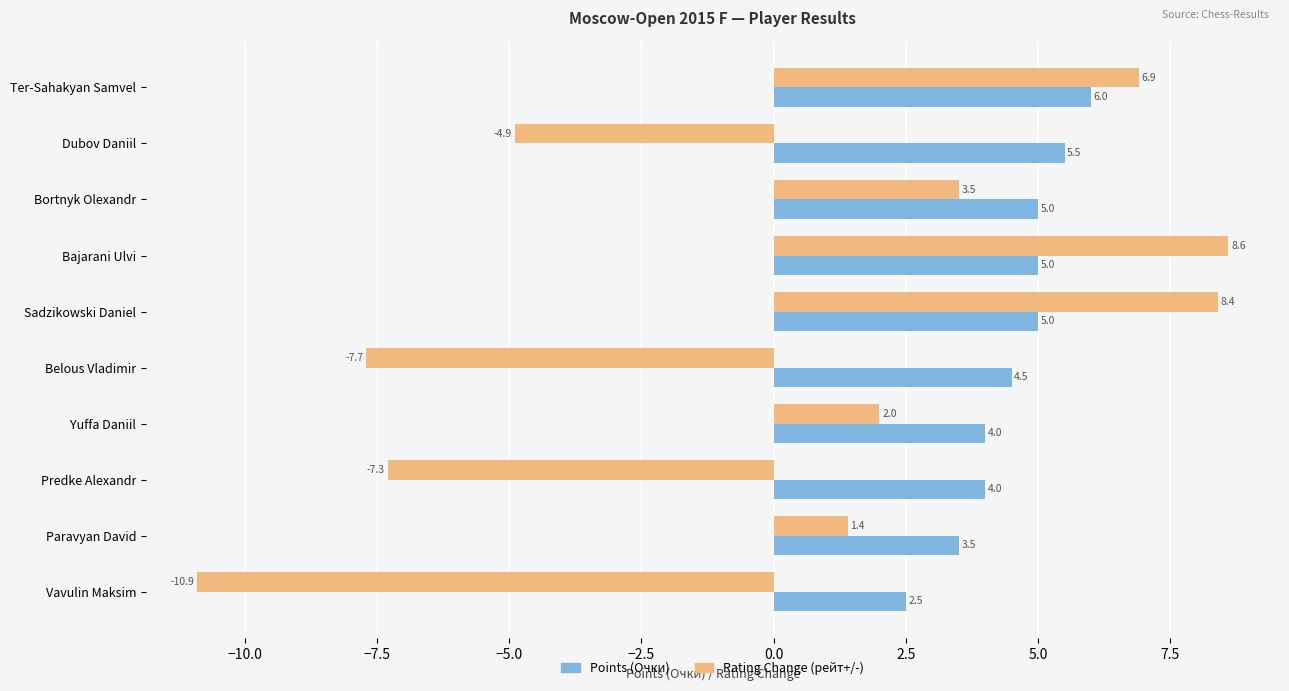

What is the maximum value for Rating Change (рейт+/-)?

8.6